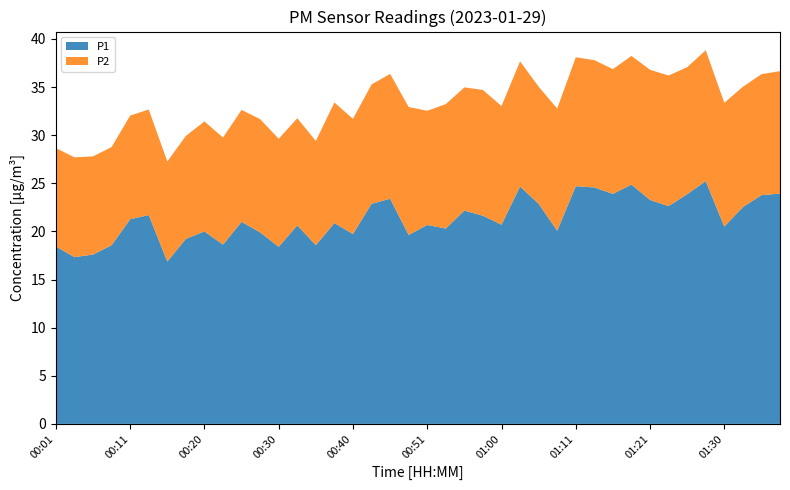

Reading left to right, what are all the values shown in this chart?

P1: 18.4	17.3	17.6	18.6	21.3	21.7	16.9	19.2	20.0	18.6	21.0	19.9	18.4	20.6	18.6	20.9	19.7	22.9	23.4	19.6	20.7	20.3	22.2	21.6	20.7	24.7	22.9	20.1	24.7	24.6	23.9	24.9	23.3	22.6	23.9	25.2	20.5	22.5	23.8	23.9
P2: 10.2	10.4	10.2	10.2	10.8	11.0	10.4	10.7	11.4	11.1	11.6	11.8	11.2	11.1	10.8	12.5	12.0	12.4	13.0	13.3	11.9	12.9	12.8	13.1	12.3	13.0	12.2	12.7	13.4	13.2	13.0	13.4	13.5	13.6	13.2	13.6	12.9	12.5	12.6	12.7